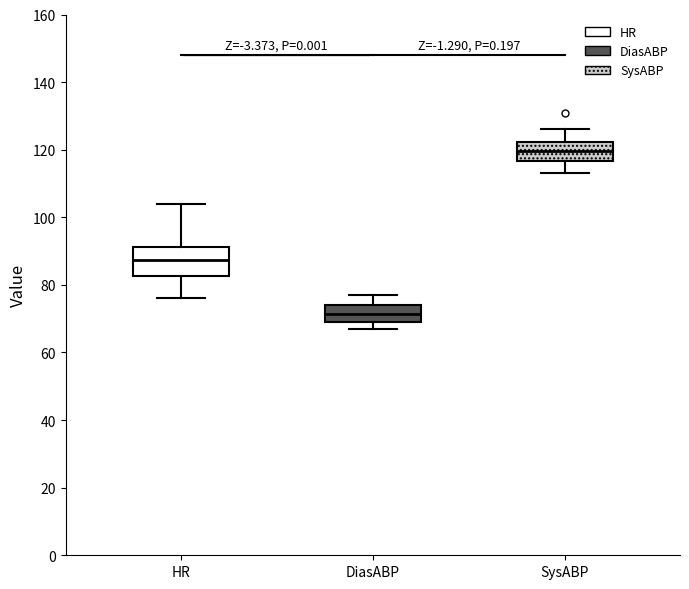

Comparing the boxes themselves (not the whiskers), which one is the tallest?

HR